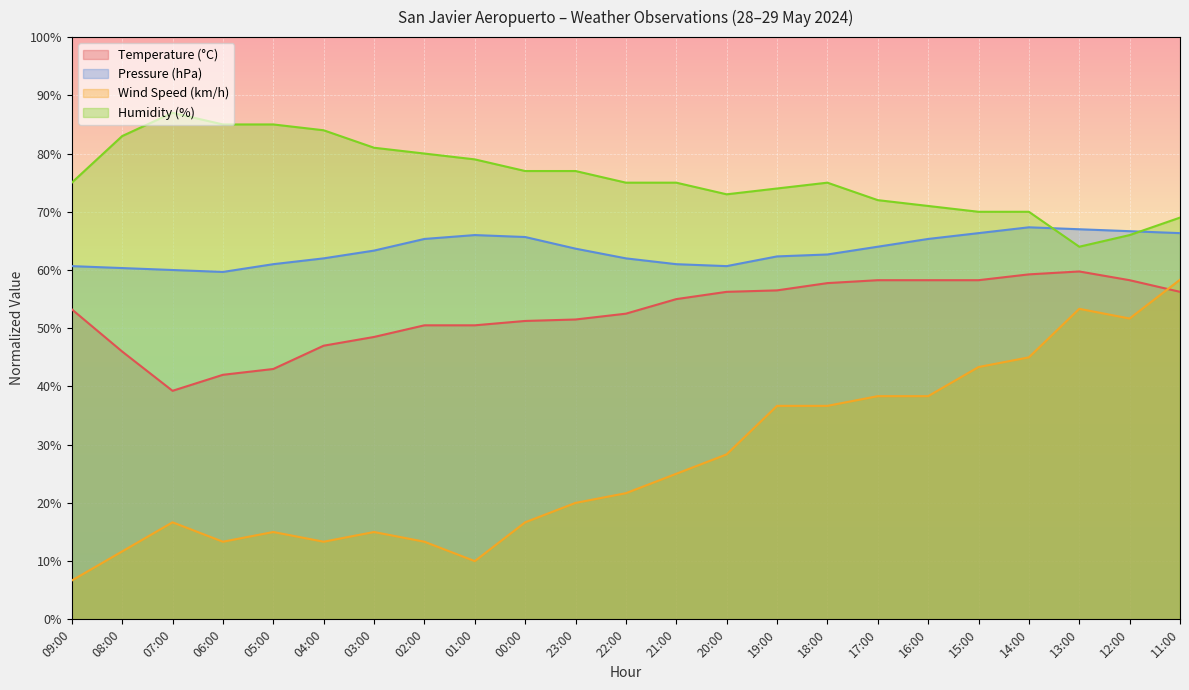

Where is Temperature (°C) nearest to the value 49?

03:00